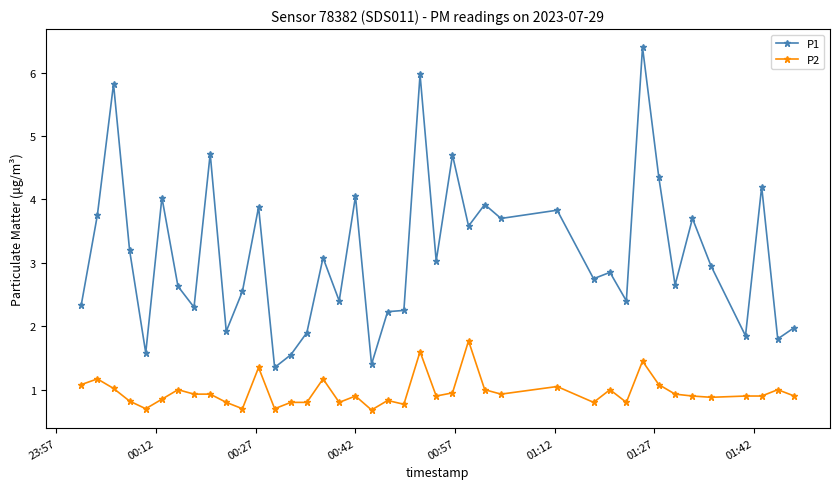

What is the smallest value displayed?

0.7